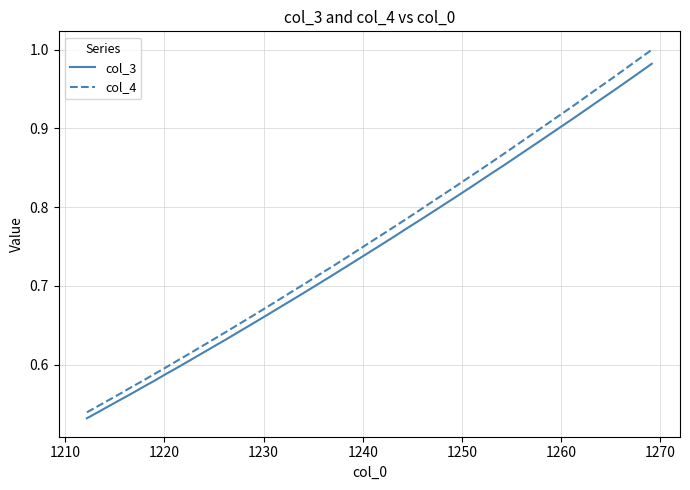

Which series has the largest range (max minus min)?

col_4